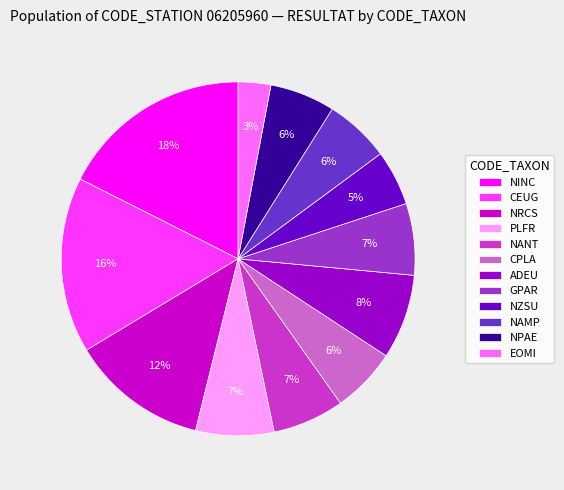

Which category has the biggest portion of the pie?

NINC